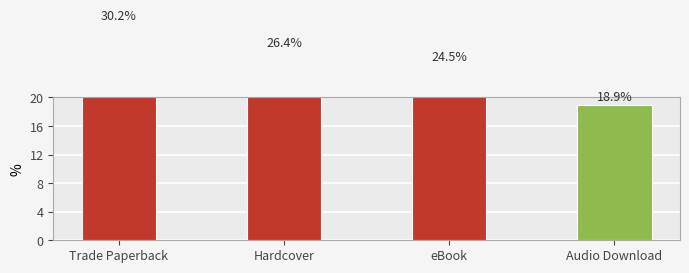

Reading left to right, what are all the values shown in this chart?

Trade Paperback=30.2	Hardcover=26.4	eBook=24.5	Audio Download=18.9